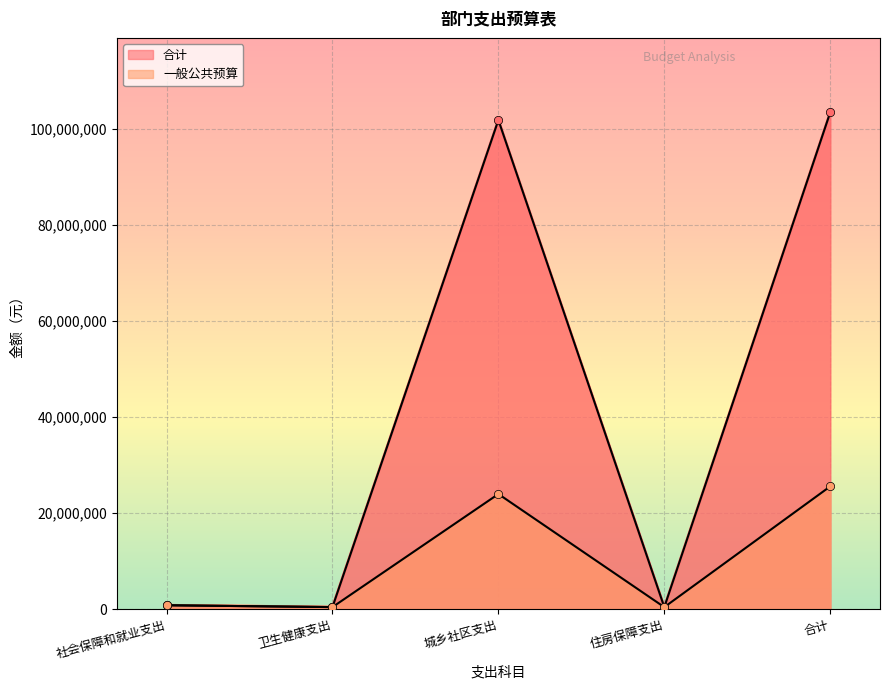

At which label does 合计 first exceed 789430?

城乡社区支出